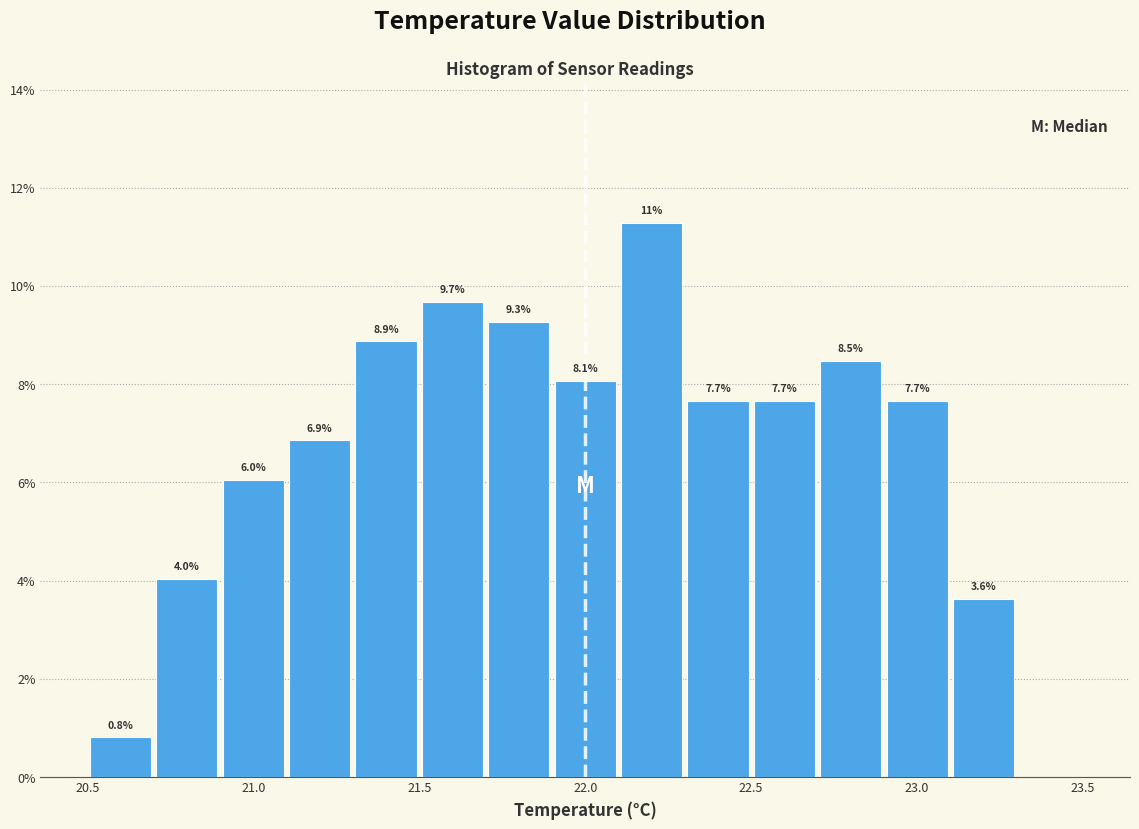

Over which range of the x-axis is the bar tallest?

22.1 to 22.3